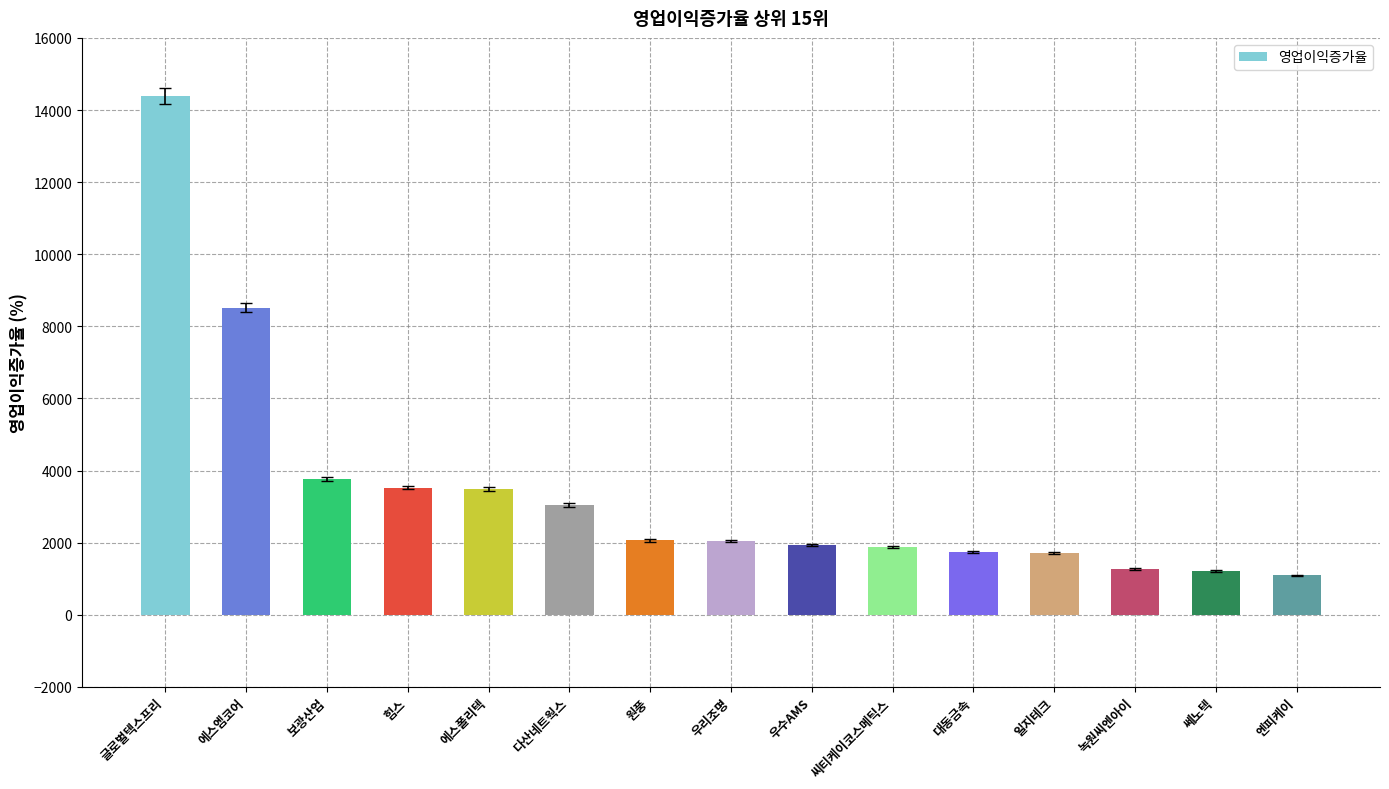

The value at 엔피케이 is 1093.9. True or false?

True